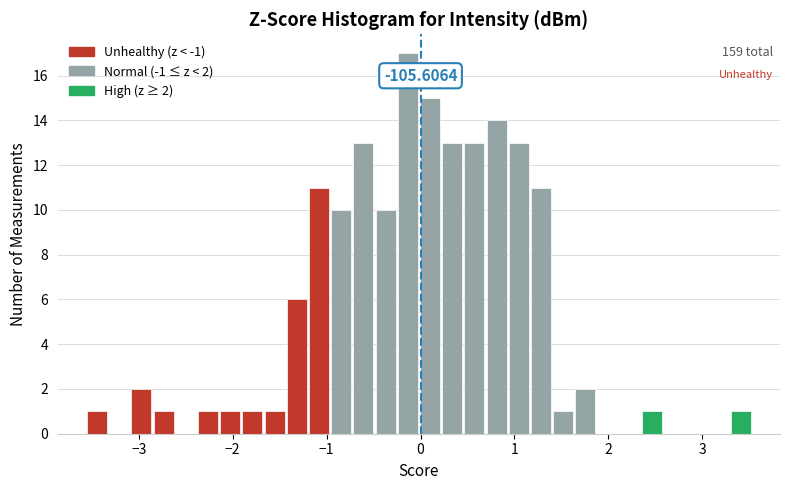

Read against the x-axis, roughly where is the centre of the tallest bar?

-0.1